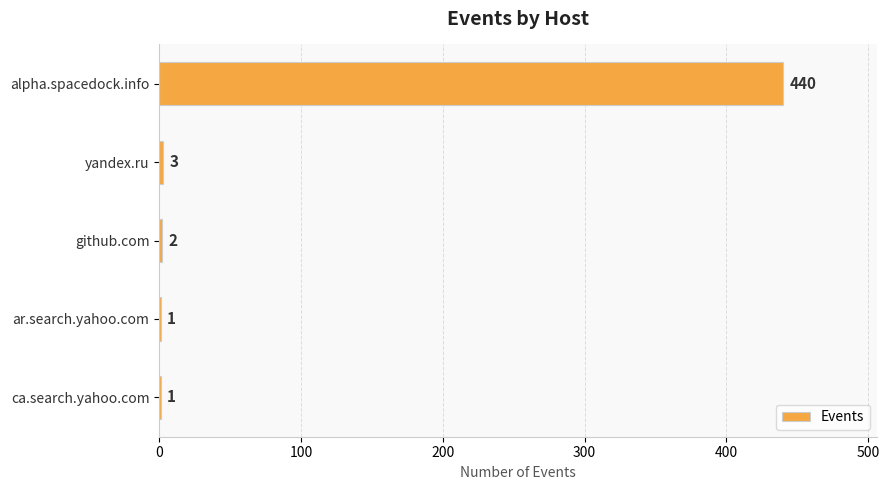

Which has a higher value, github.com or ar.search.yahoo.com?

github.com